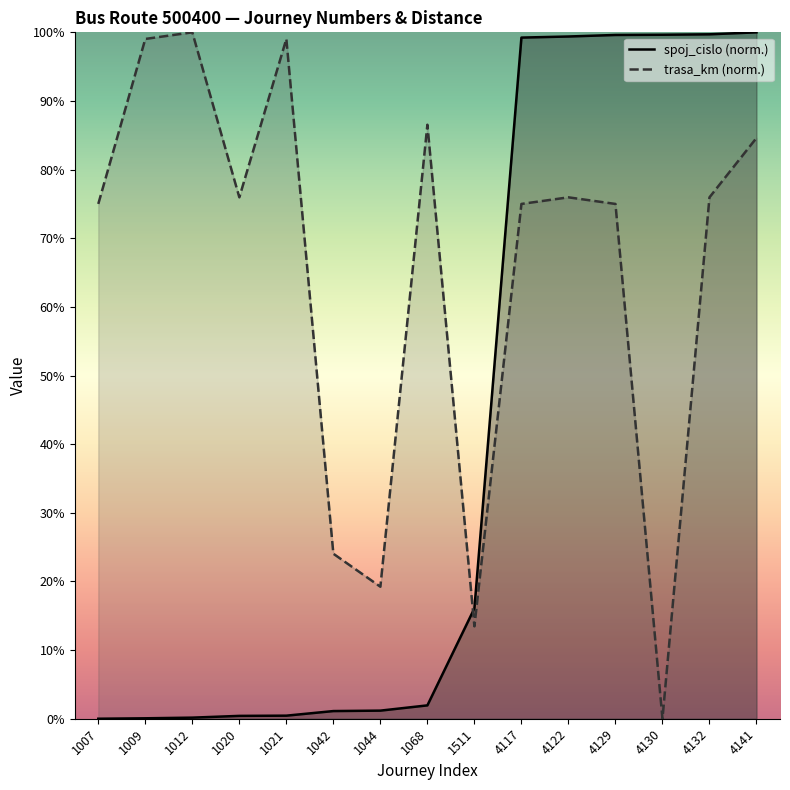

At which category is the sum across all series the highest?

4141